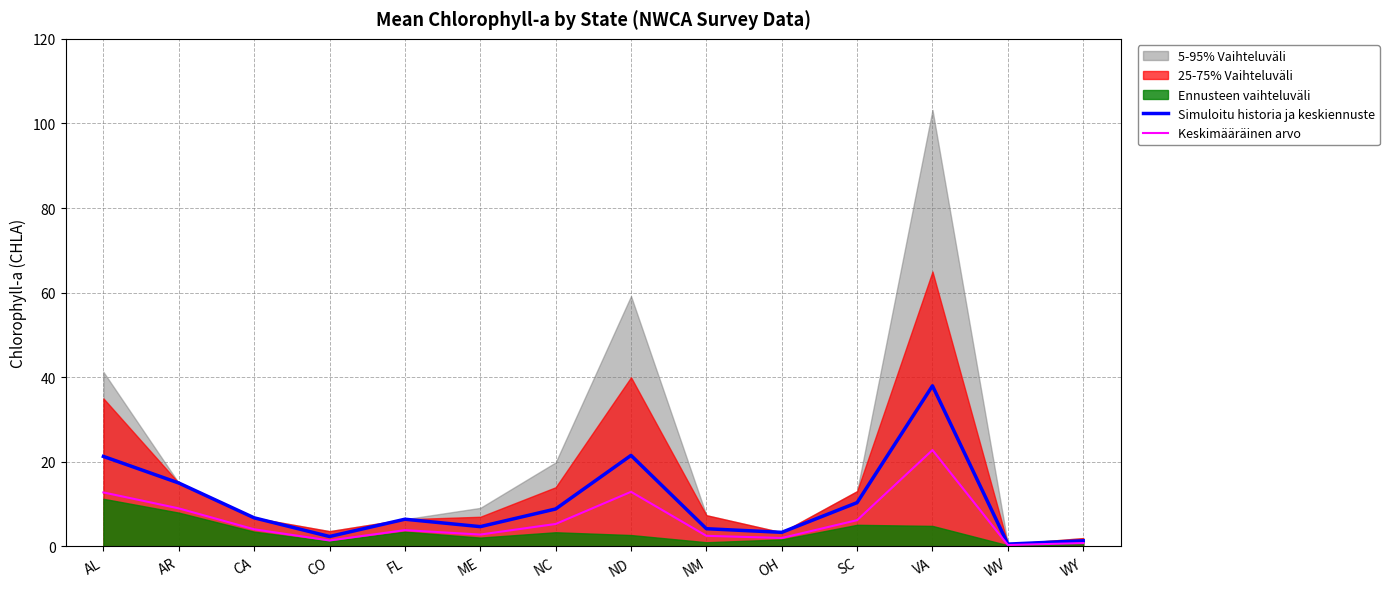

The value of Simuloitu historia ja keskiennuste at ME is 4.7. True or false?

True